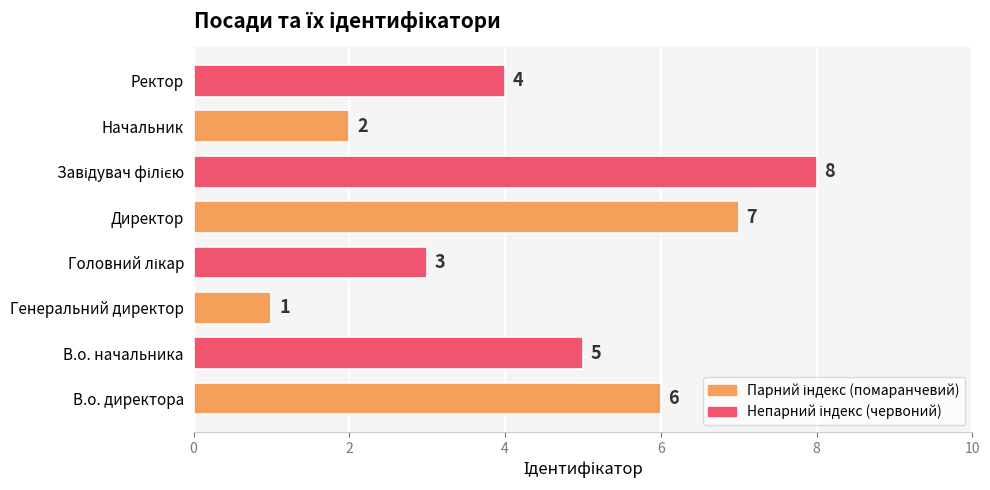

What is the sum of the values at Начальник and В.о. начальника?

7